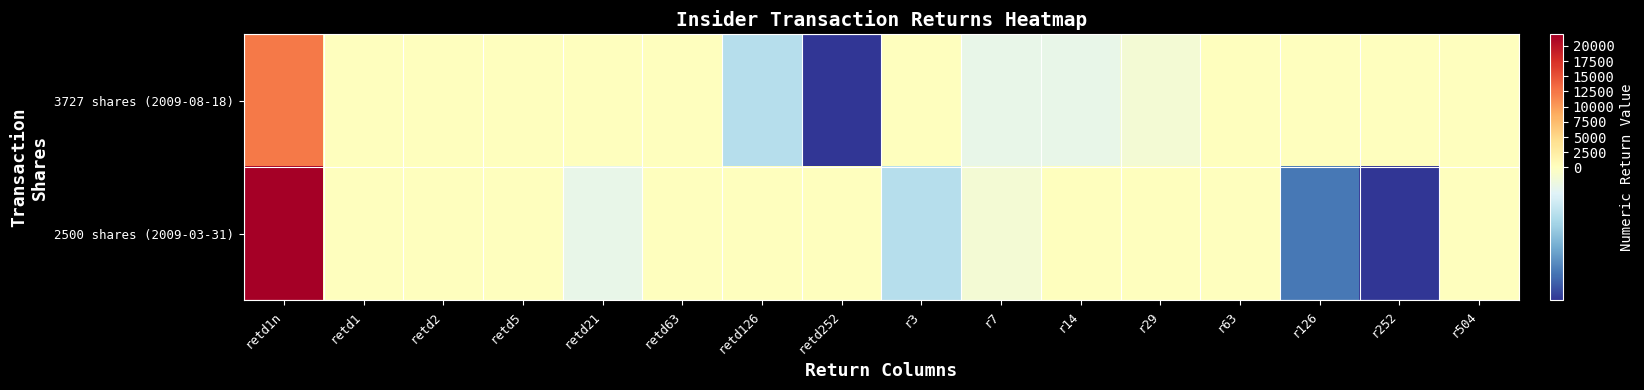

What is the maximum value shown in the chart?

21918